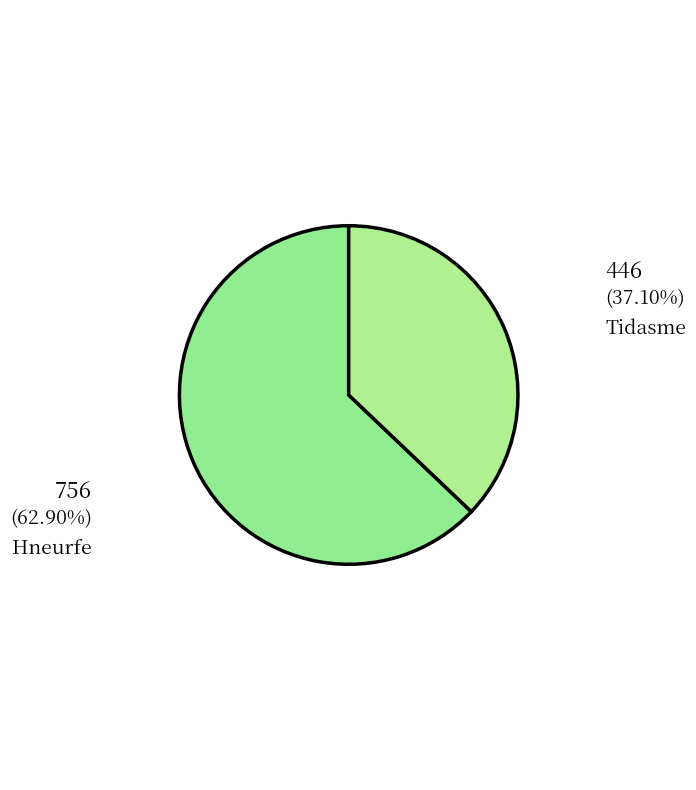

Which category accounts for the majority?

Hneurfe